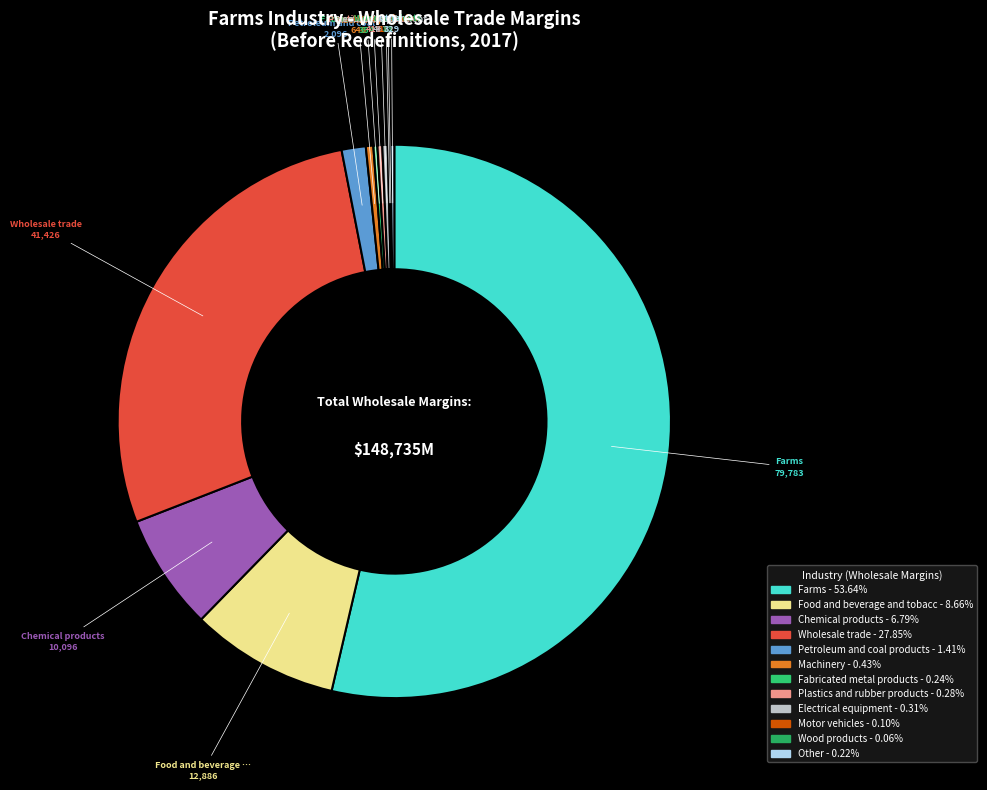

Which slice is the largest?

Farms